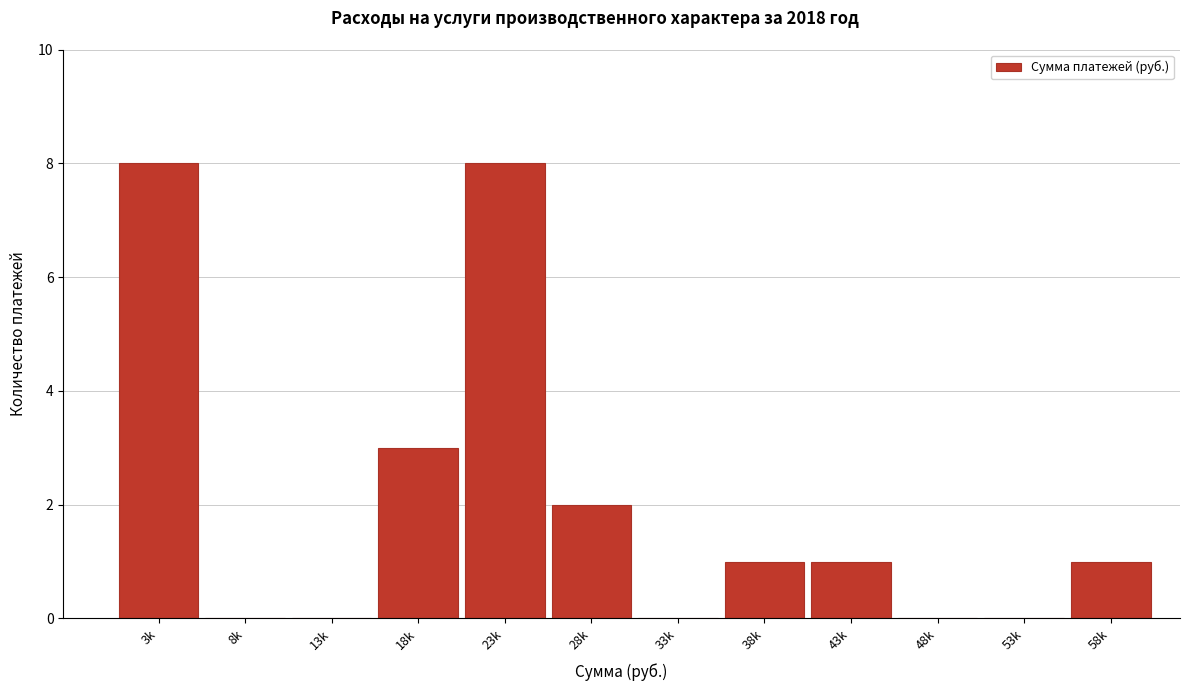

Reading left to right, list all the values displayed in this chart.

3k=8	8k=0	13k=0	18k=3	23k=8	28k=2	33k=0	38k=1	43k=1	48k=0	53k=0	58k=1